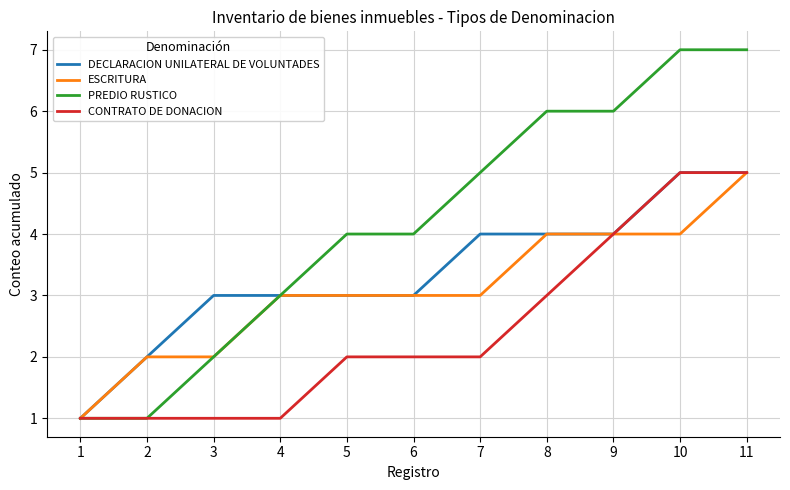

Reading left to right, list all the values displayed in this chart.

DECLARACION UNILATERAL DE VOLUNTADES: 1=1	2=2	3=3	4=3	5=3	6=3	7=4	8=4	9=4	10=5	11=5
ESCRITURA: 1=1	2=2	3=2	4=3	5=3	6=3	7=3	8=4	9=4	10=4	11=5
PREDIO RUSTICO: 1=1	2=1	3=2	4=3	5=4	6=4	7=5	8=6	9=6	10=7	11=7
CONTRATO DE DONACION: 1=1	2=1	3=1	4=1	5=2	6=2	7=2	8=3	9=4	10=5	11=5